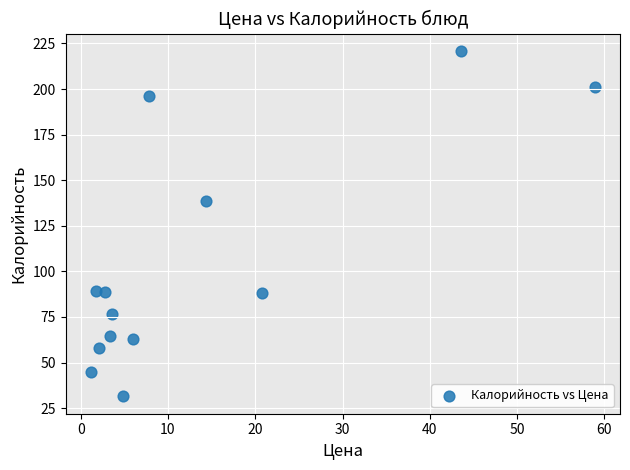

What is the range of X values (max minus min)?

57.8